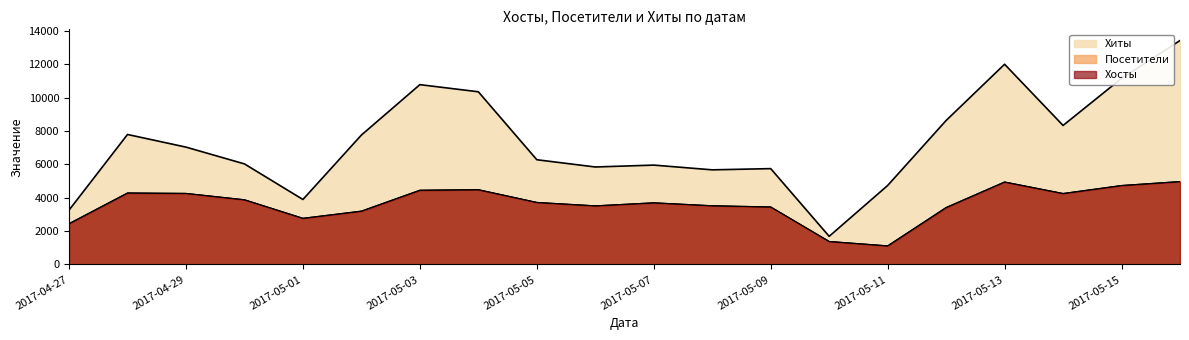

What is the spread (max minus min) of values at 2017-05-12?

5217